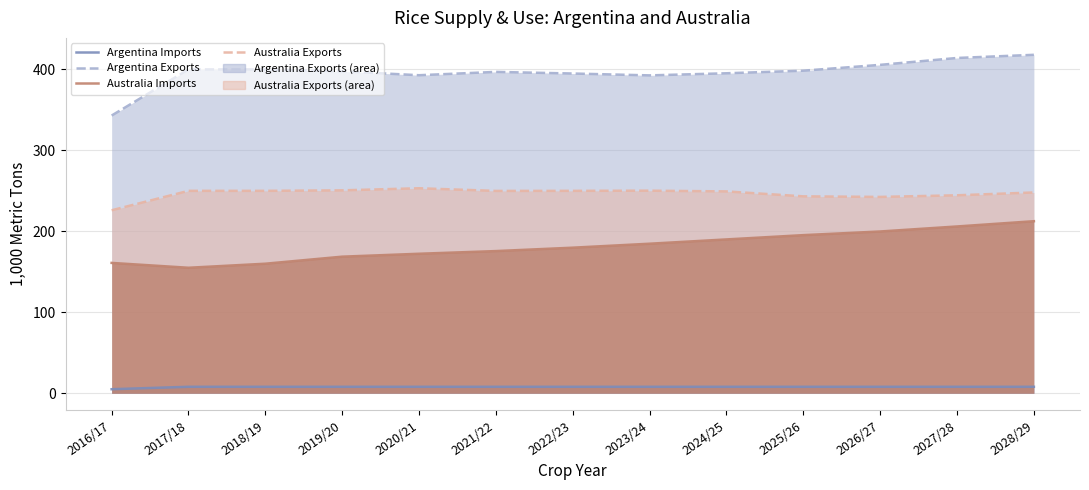

What is the difference between the maximum and minimum values in the Australia Exports series?

27.2